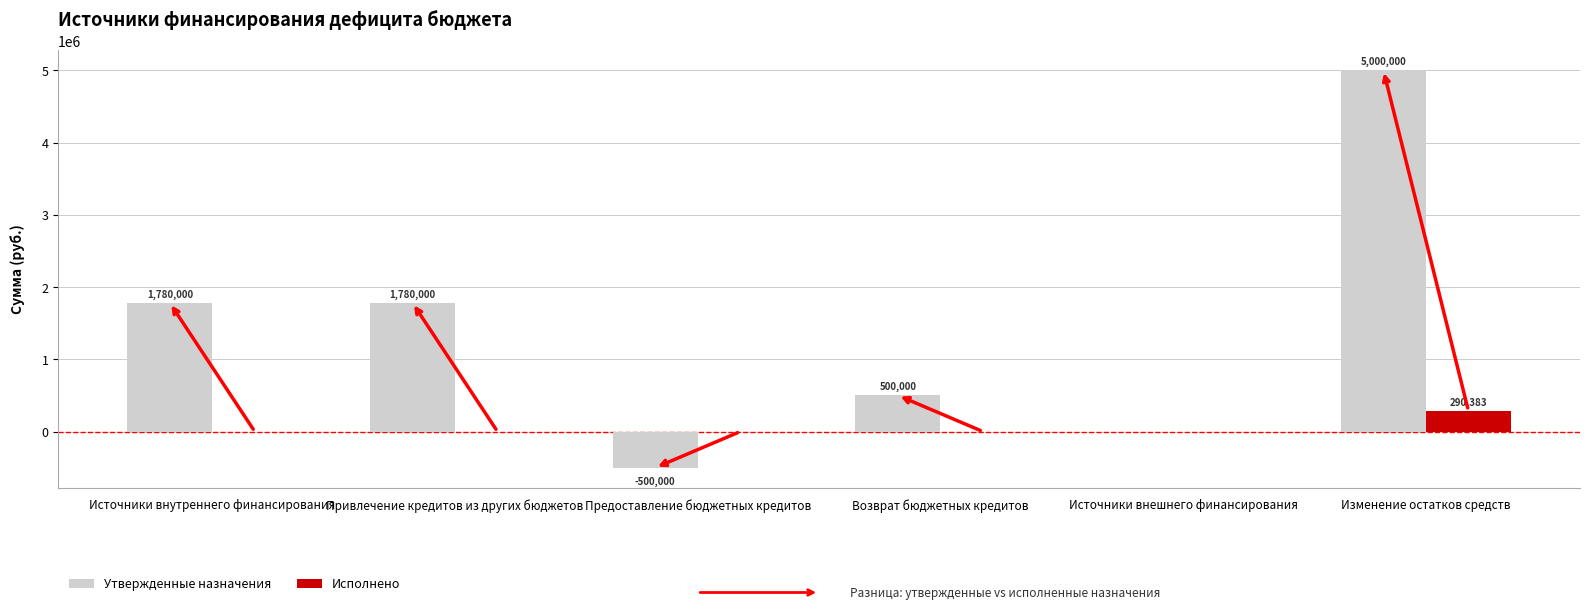

Between Возврат бюджетных кредитов and Изменение остатков средств, which series saw the biggest shift?

Утвержденные назначения